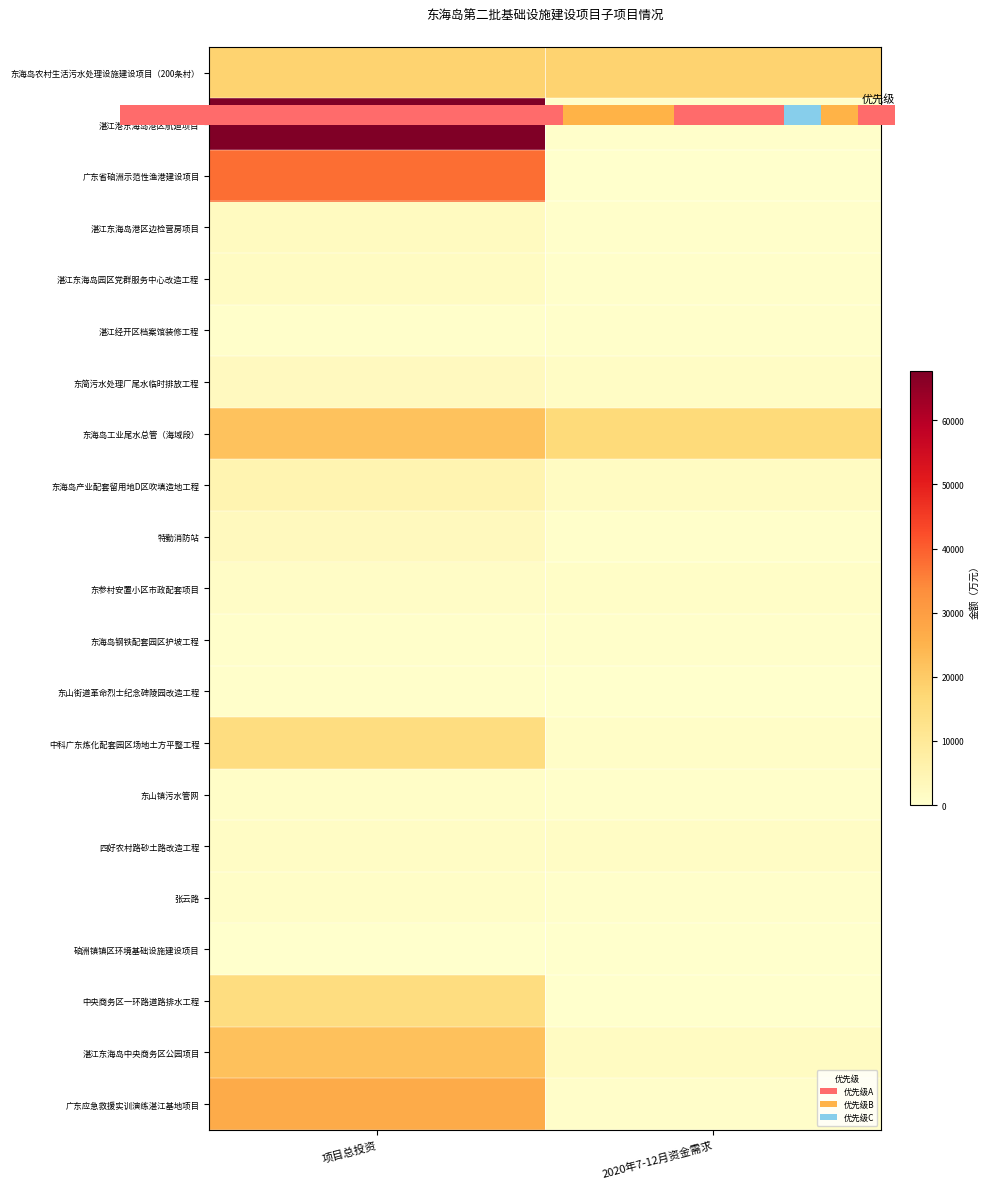

Which series has the widest spread of values?

湛江港东海岛港区航道项目